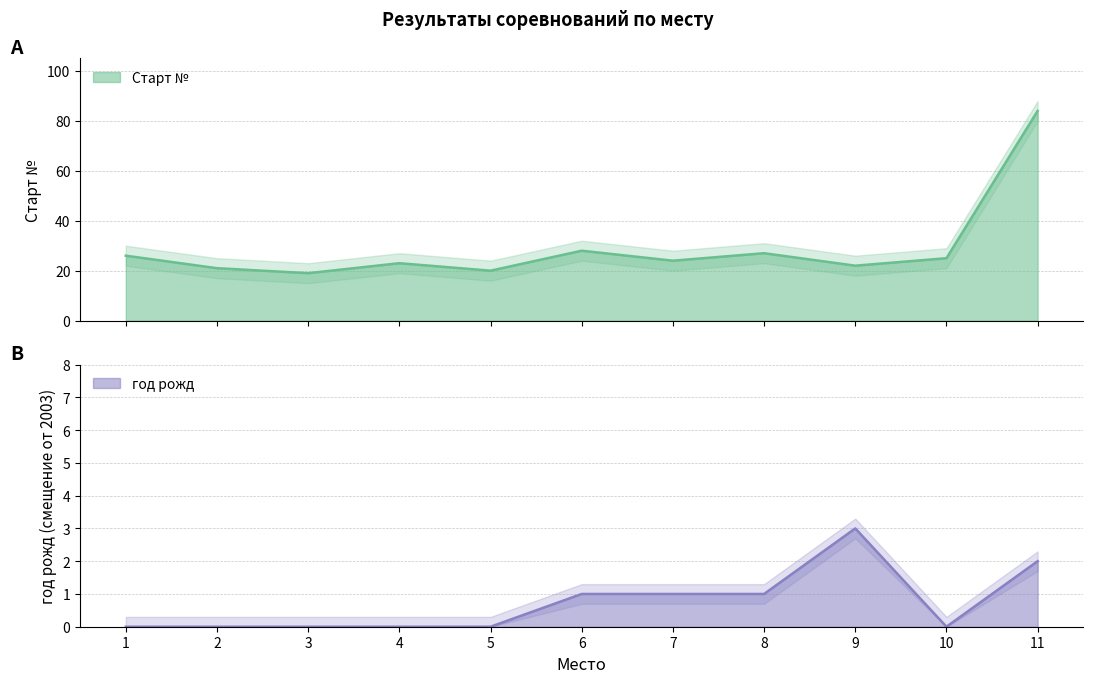

Count the год рожд values in the range 0 to 1.

9